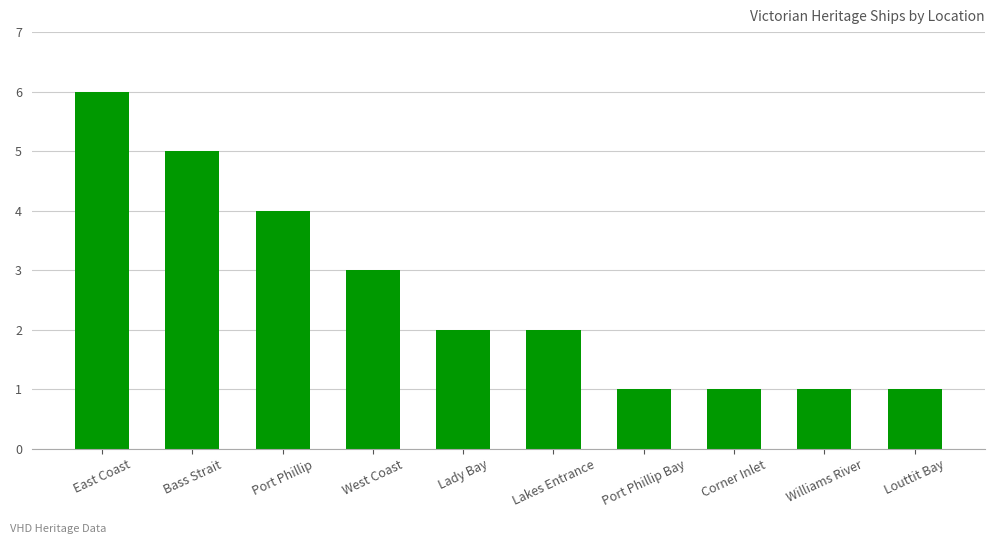

Reading left to right, list all the values displayed in this chart.

6	5	4	3	2	2	1	1	1	1